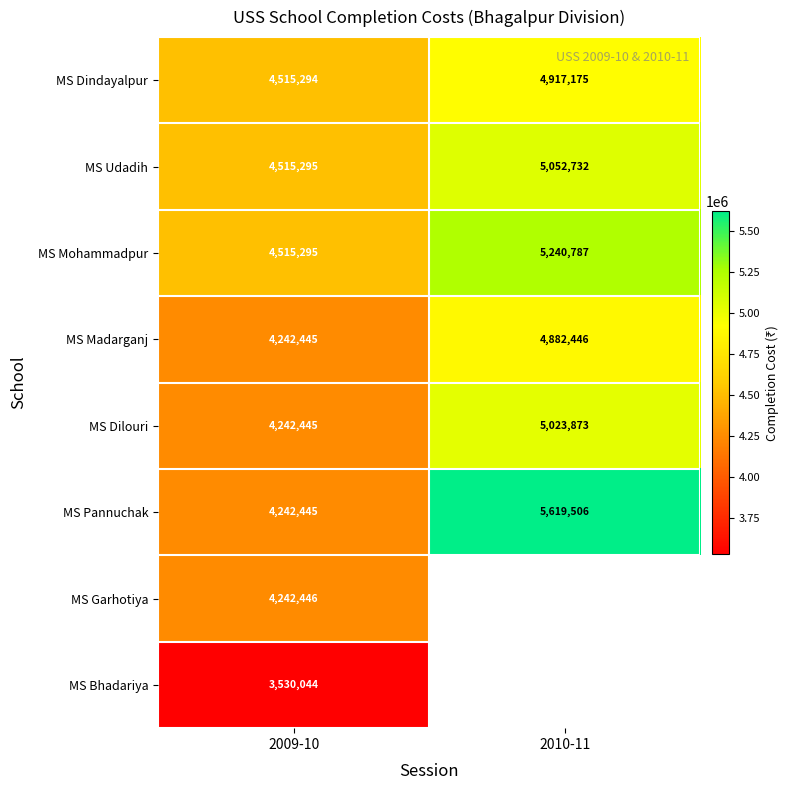

What is the smallest value displayed?

3530044.0